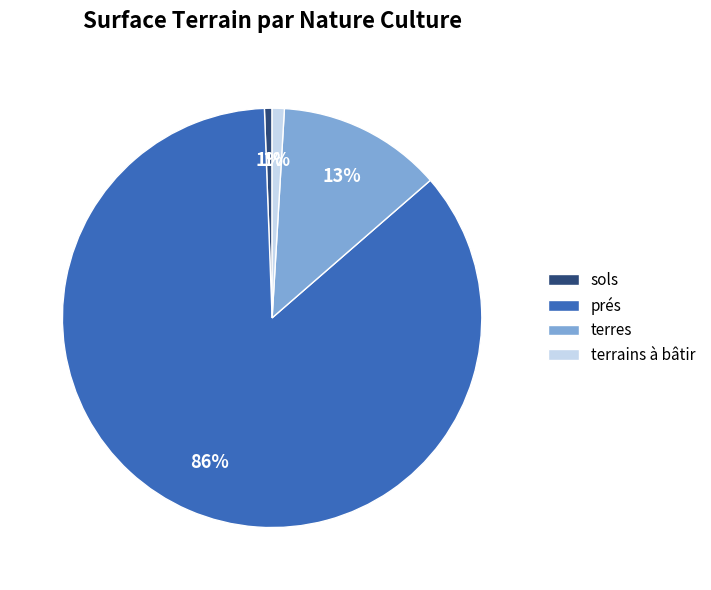

Do terres and terrains à bâtir together represent more than half of the pie?

No